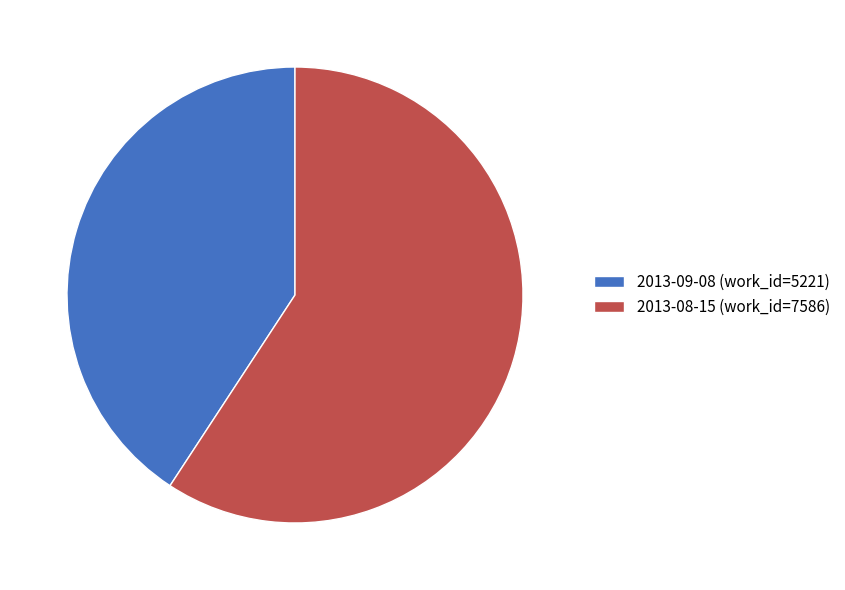

What is the smallest slice in the pie chart?

2013-09-08